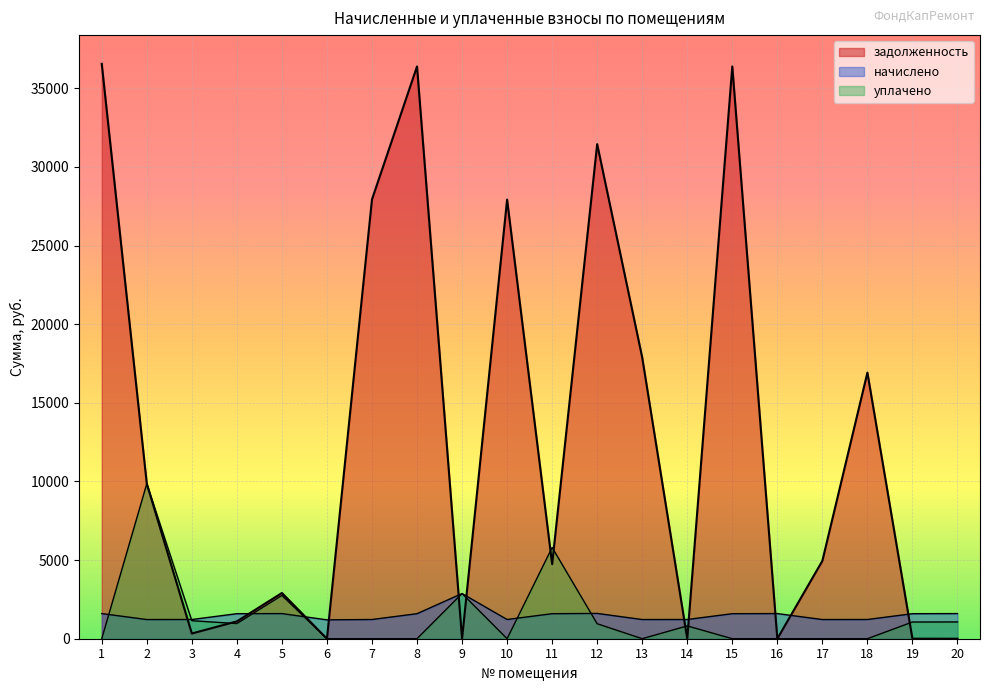

Reading left to right, extract all data points from this chart.

задолженность: 36555.4	9858.2	331.1	1102.7	2908.0	0.0	27937.9	36390.7	0.0	27922.9	4740.4	31450.2	17883.2	0.0	36390.7	0.0	4953.0	16922.7	1.4	0.0
начислено: 1598.4	1219.2	1221.6	1591.2	1598.4	1200.0	1221.6	1591.2	2872.8	1221.6	1591.2	1608.0	1219.2	1221.6	1591.2	1598.4	1219.2	1221.6	1591.2	1598.4
уплачено: 0.0	9859.0	1145.5	962.9	2754.3	0.0	0.0	0.0	2872.1	0.0	5801.2	952.4	0.0	814.4	0.0	0.0	0.0	0.0	1062.2	1066.0